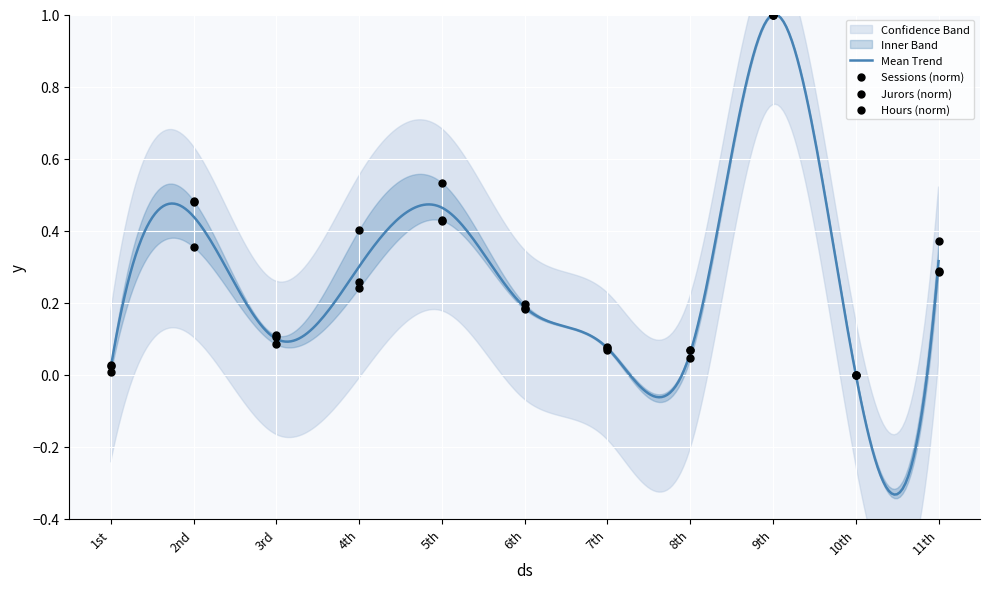

Which series has the widest spread of Y values?

Total Sessions Convened